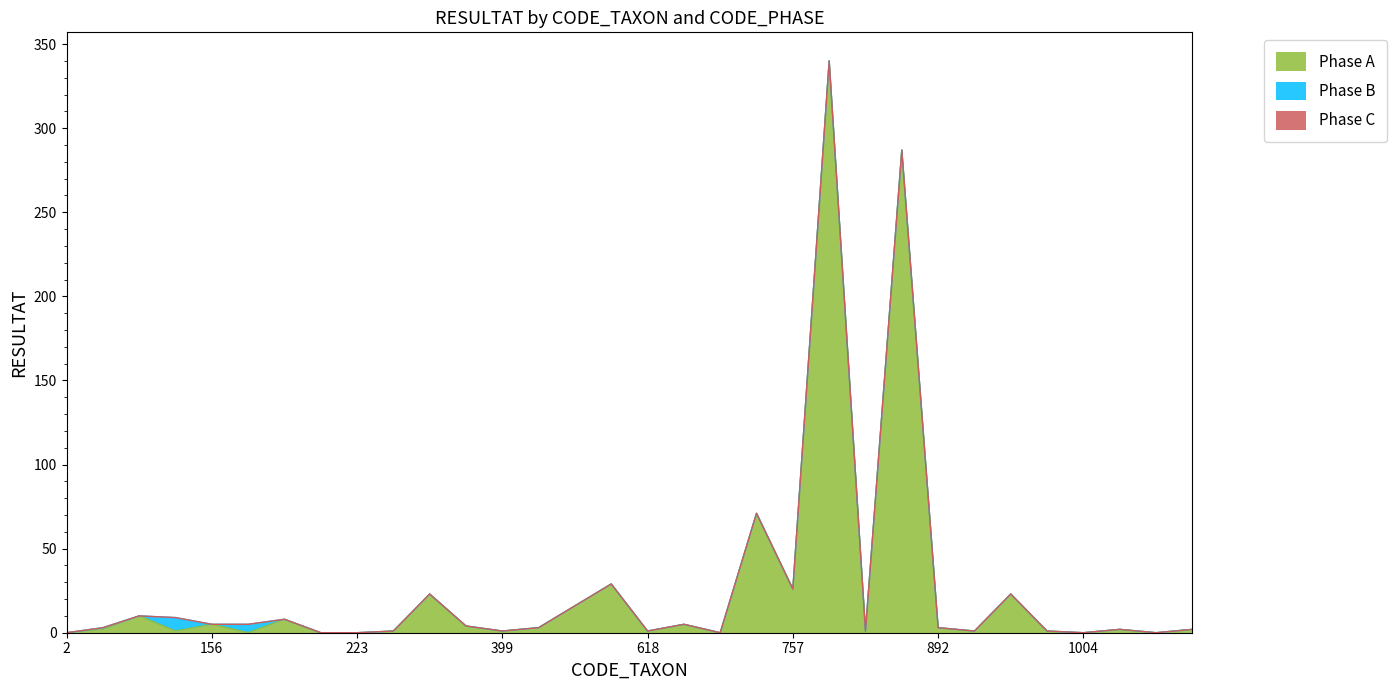

Which category has the lowest value across all series?

2